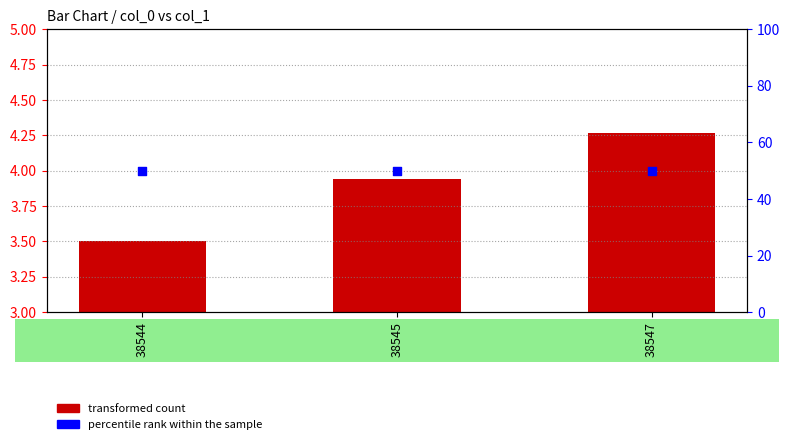

Which series has the largest total across all categories?

percentile rank within the sample